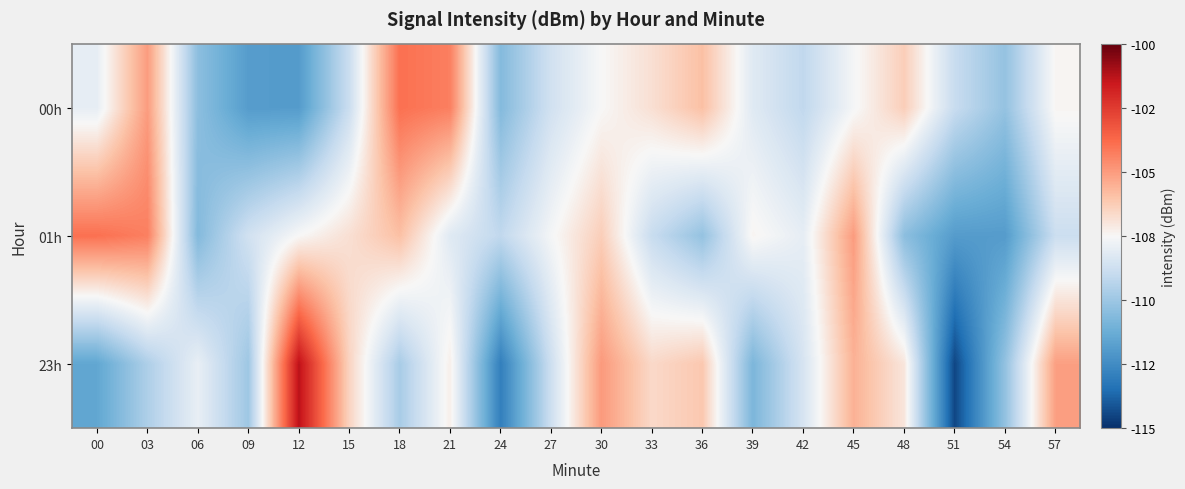

At which category does the chart reach its peak across all series?

12